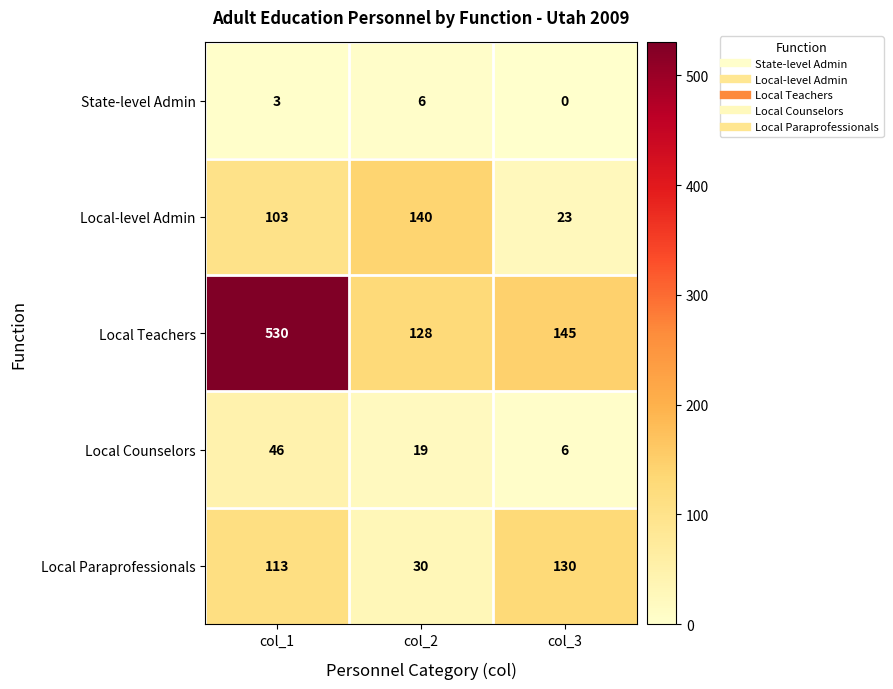

Which series has the widest spread of values?

Local Teachers